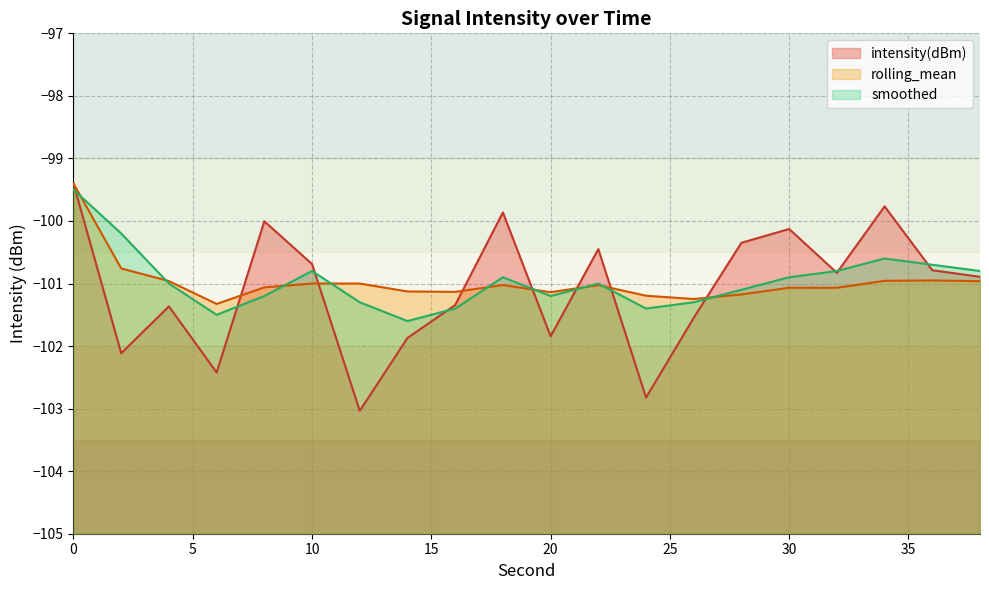

List the series in order of their overall mean, lowest first.

intensity(dBm), rolling_mean, smoothed